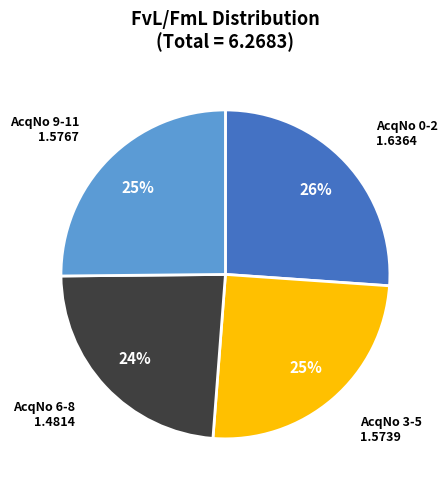

Does AcqNo 9-11 1.5767 account for over 50% of the chart?

No